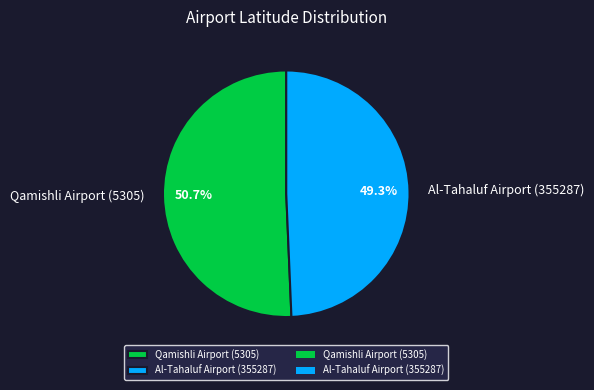

To the nearest percent, what portion does Qamishli Airport (5305) represent?

51%